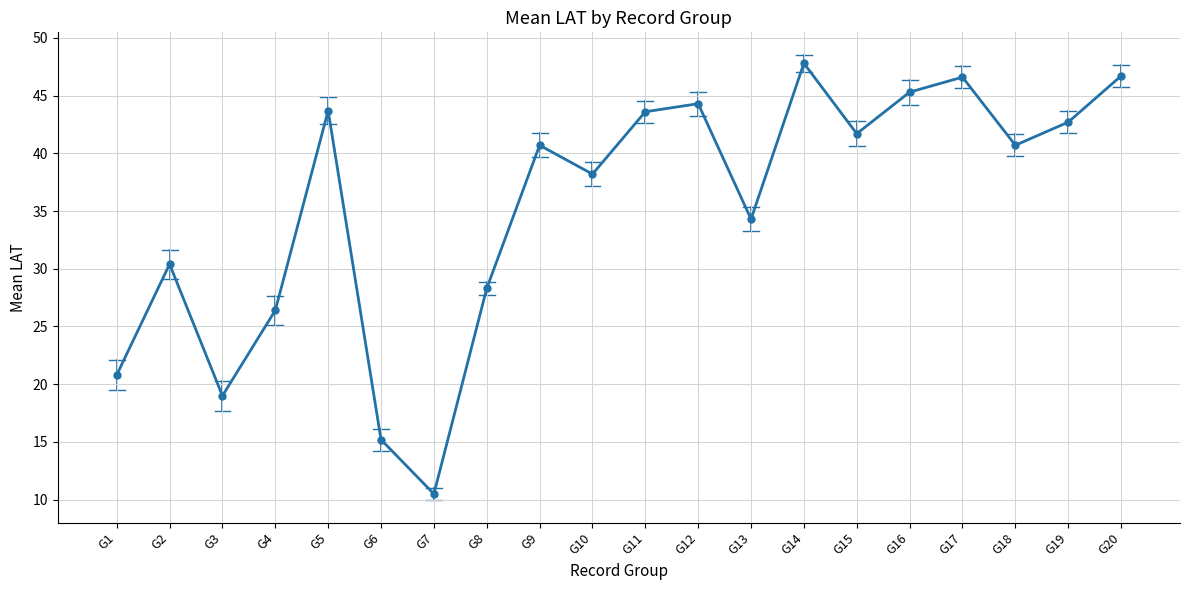

How many points are higher than both their immediate neighbors (excluding endpoints)?

6